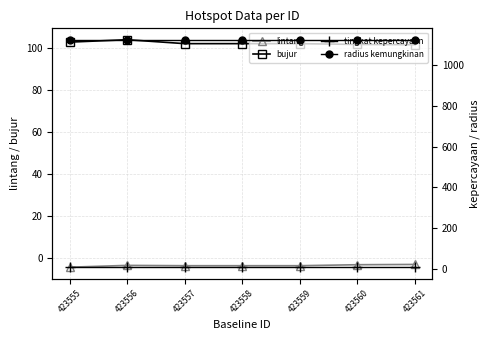

True or false: tingkat kepercayaan and lintang cross at least once.

False